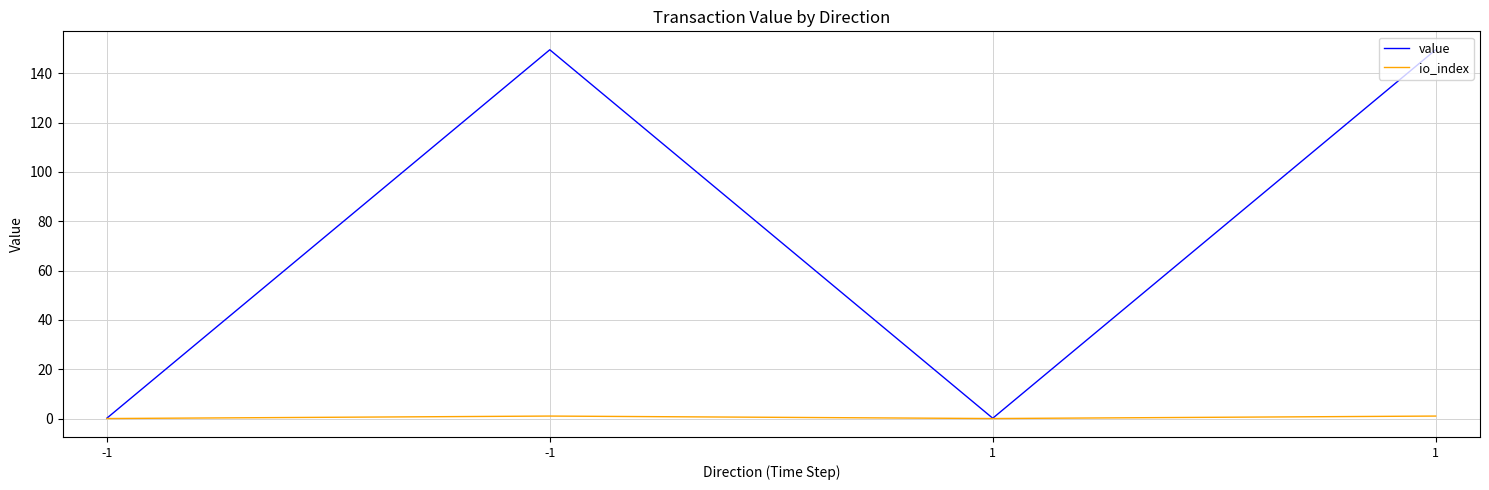

What are all the series names shown in the legend?

value, io_index